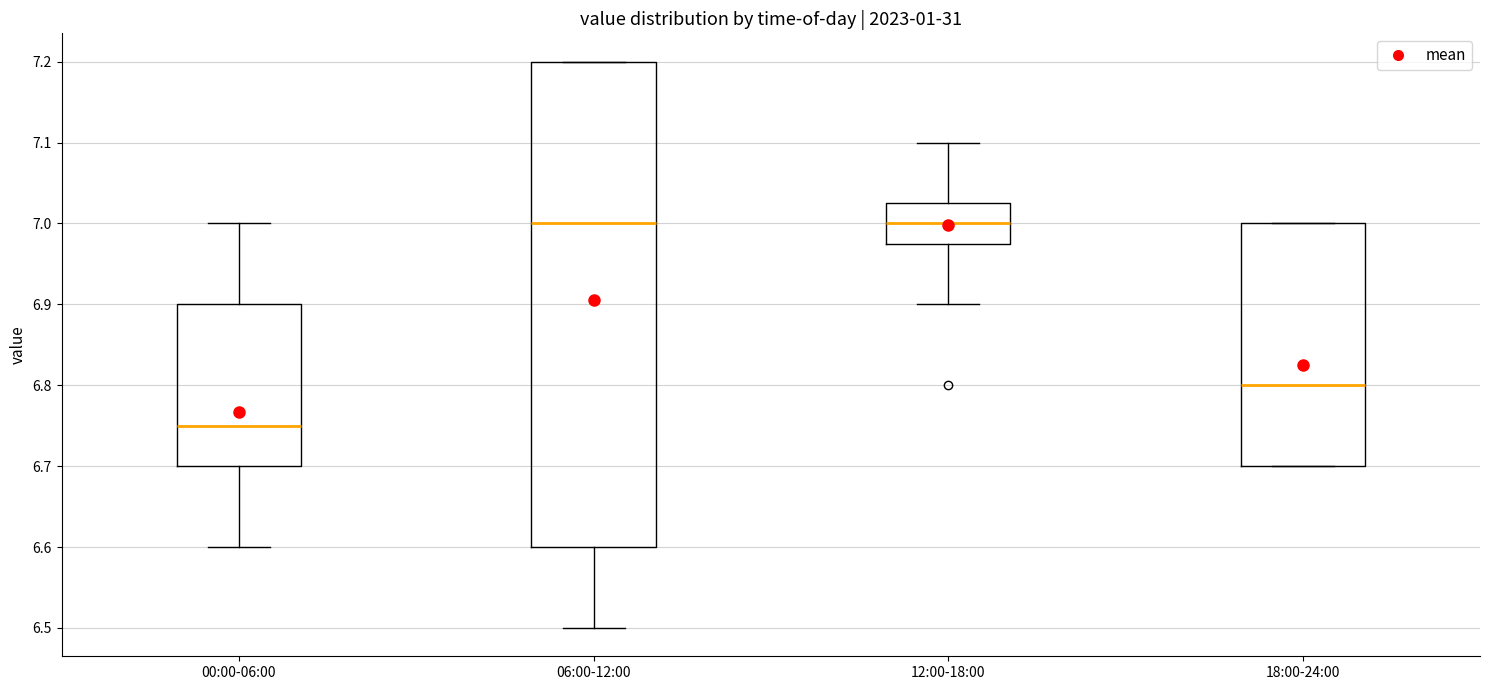

Which box is the tallest, from its lower edge to its upper edge?

06:00-12:00